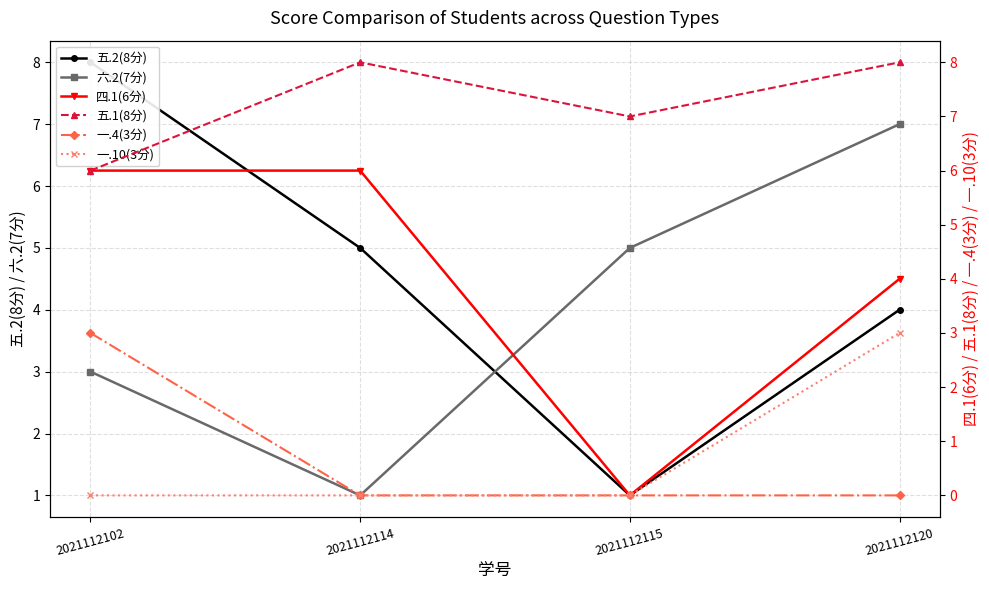

How many distinct data groups are displayed?

6